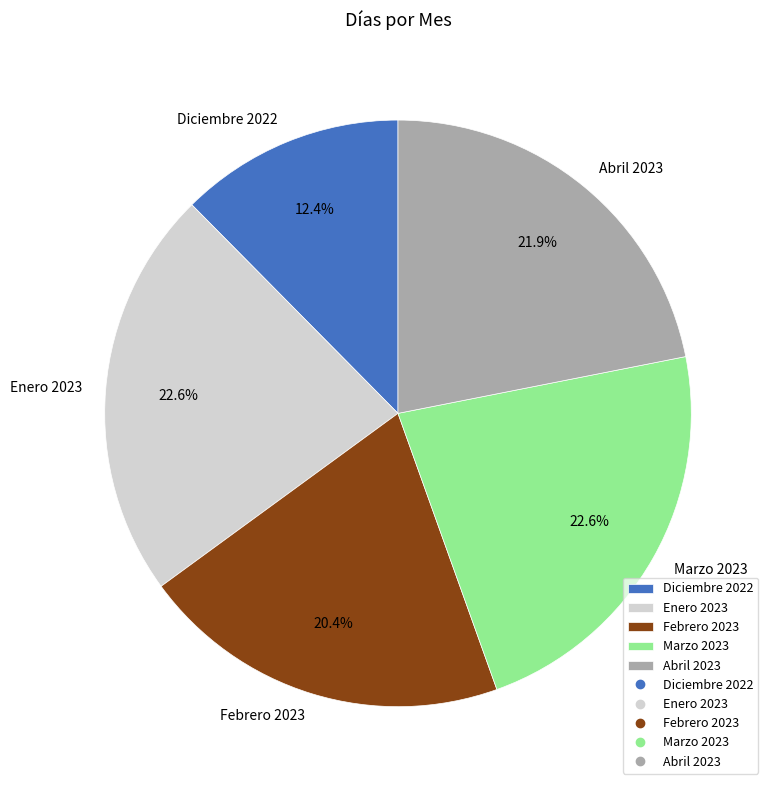

What is the ratio of the value at Abril 2023 to the value at Febrero 2023?

1.1